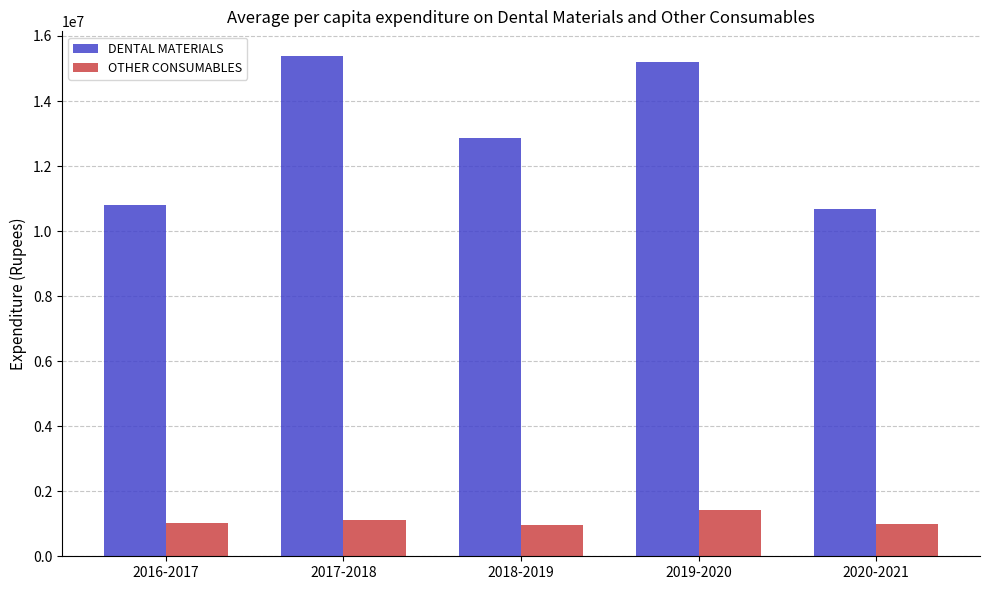

What is the difference between the highest and lowest values at 2020-2021?

9677409.9